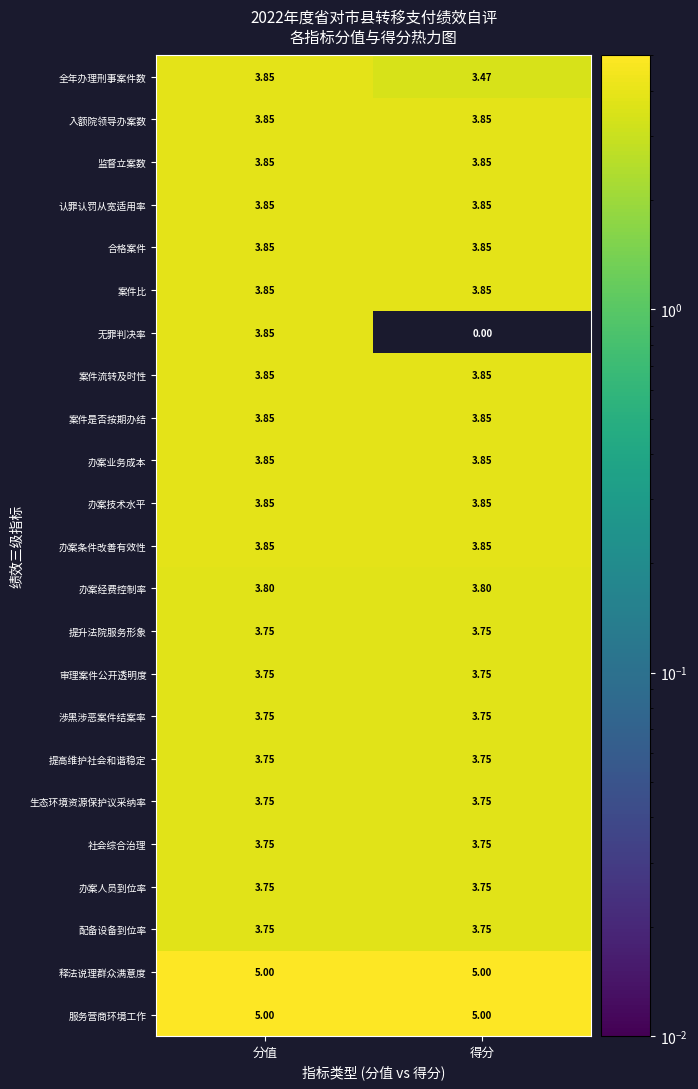

At which label is 无罪判决率 closest to 1?

得分